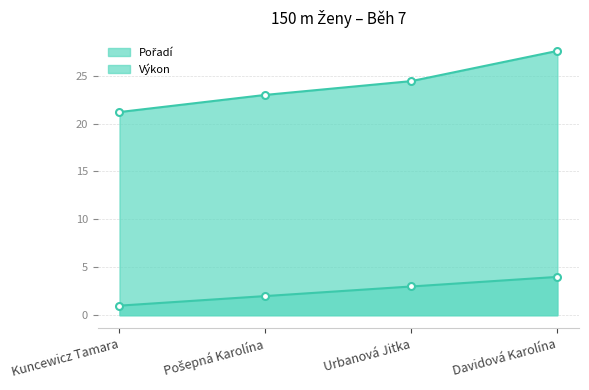

True or false: Pořadí and Výkon cross at least once.

False